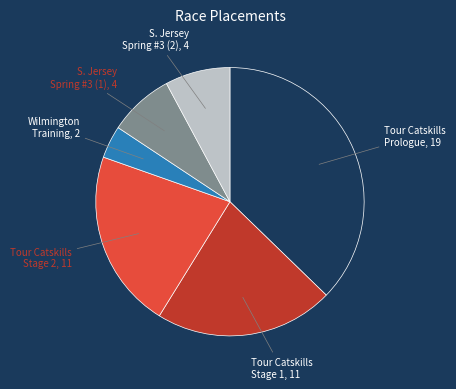

Is there any slice that represents more than half of the pie?

No